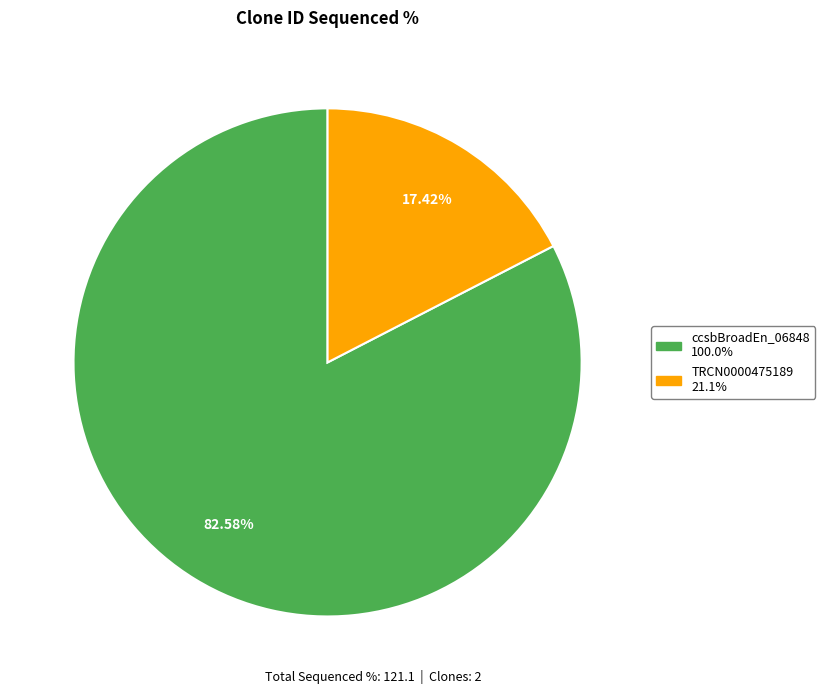

Which slice is the smallest?

TRCN0000475189